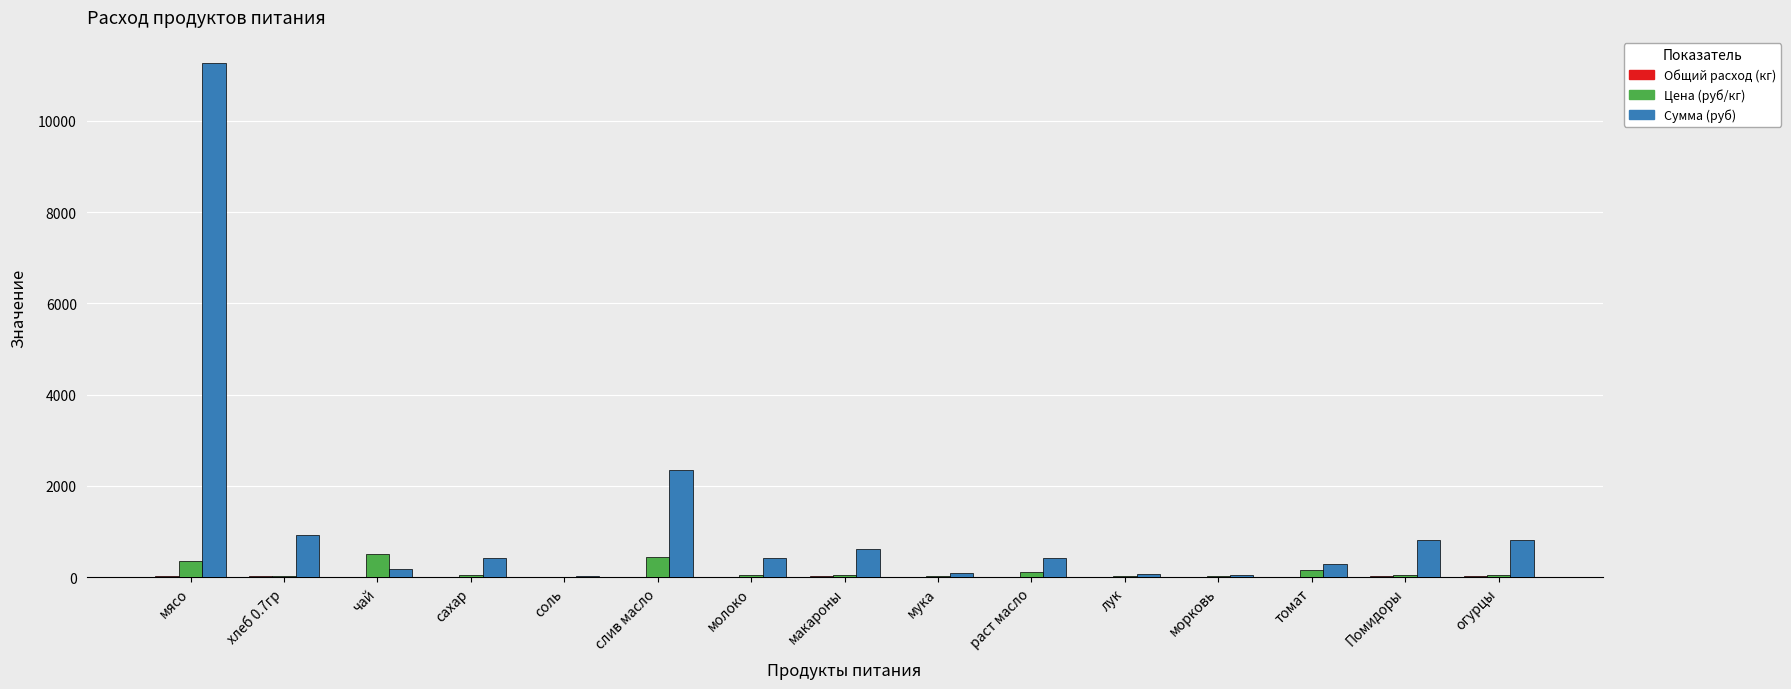

What is the highest value of the Цена (руб/кг) series?

500.0